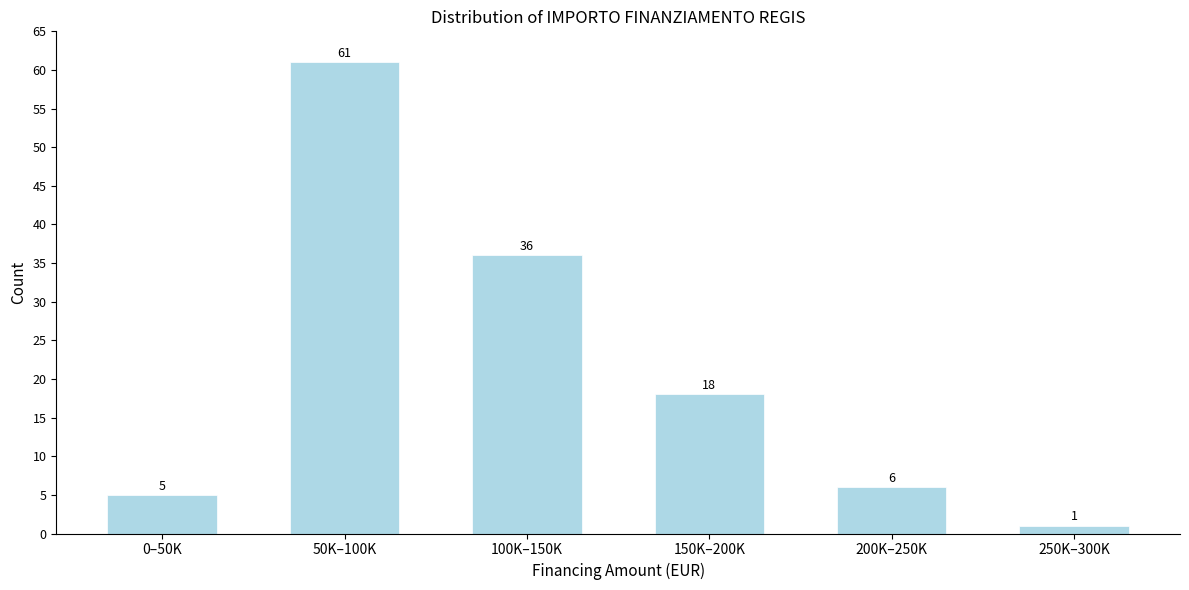

Reading left to right, what are all the values shown in this chart?

0–50K=5	50K–100K=61	100K–150K=36	150K–200K=18	200K–250K=6	250K–300K=1